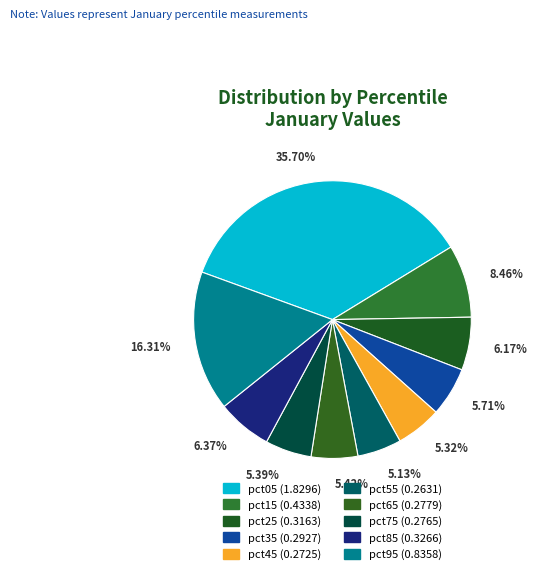

Is pct85 the majority of the pie?

No